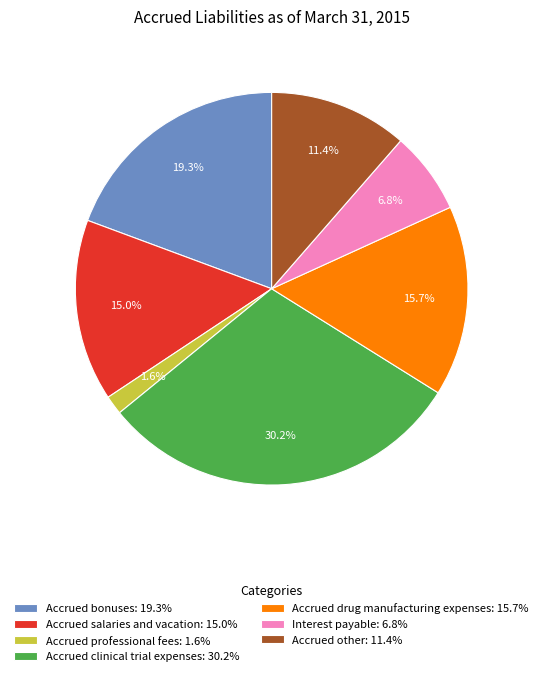

Which slice is the smallest?

Accrued professional fees